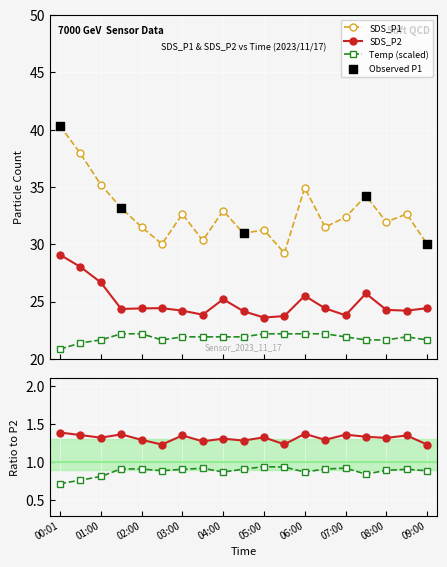

What is the total value across all series at 05:00?

77.0